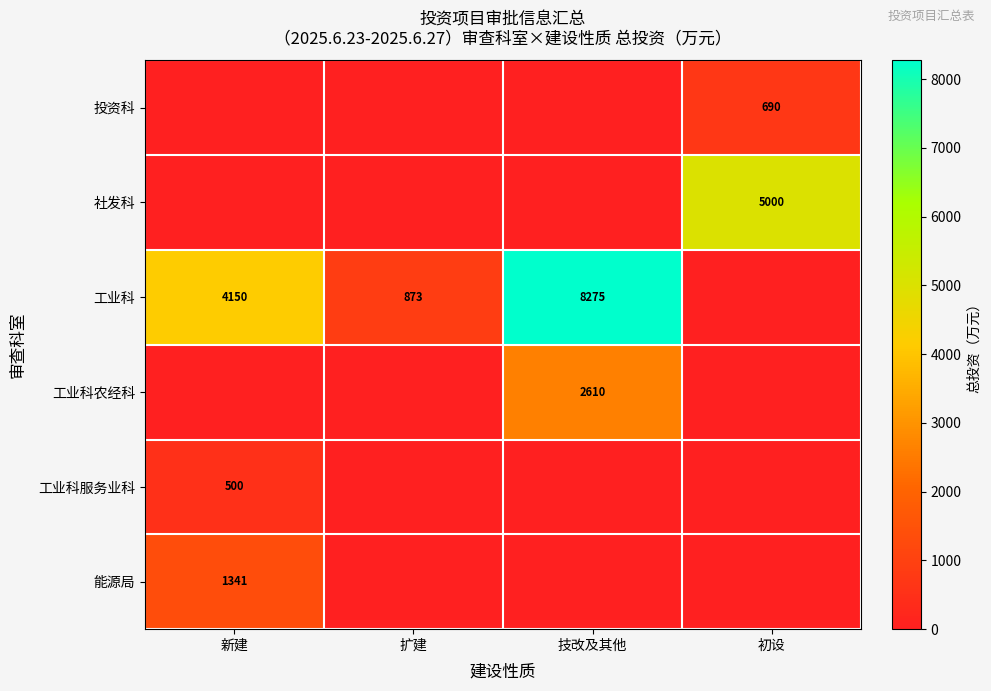

The 能源局 series shows 1341 at 新建. True or false?

True